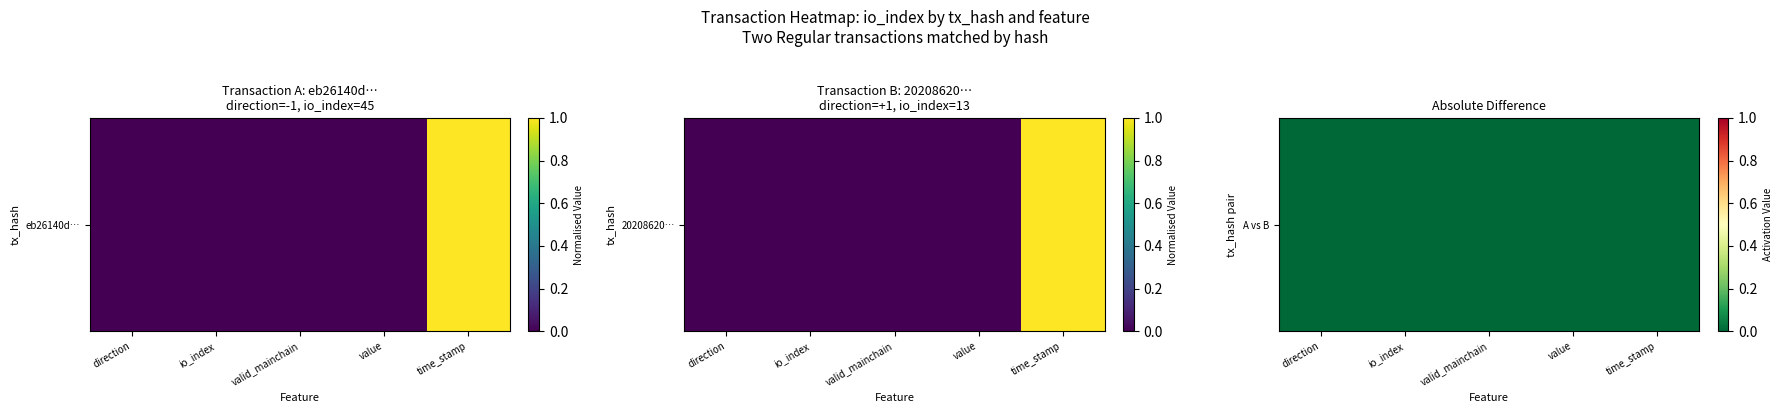

True or false: the data shows 0.0 at direction.

False